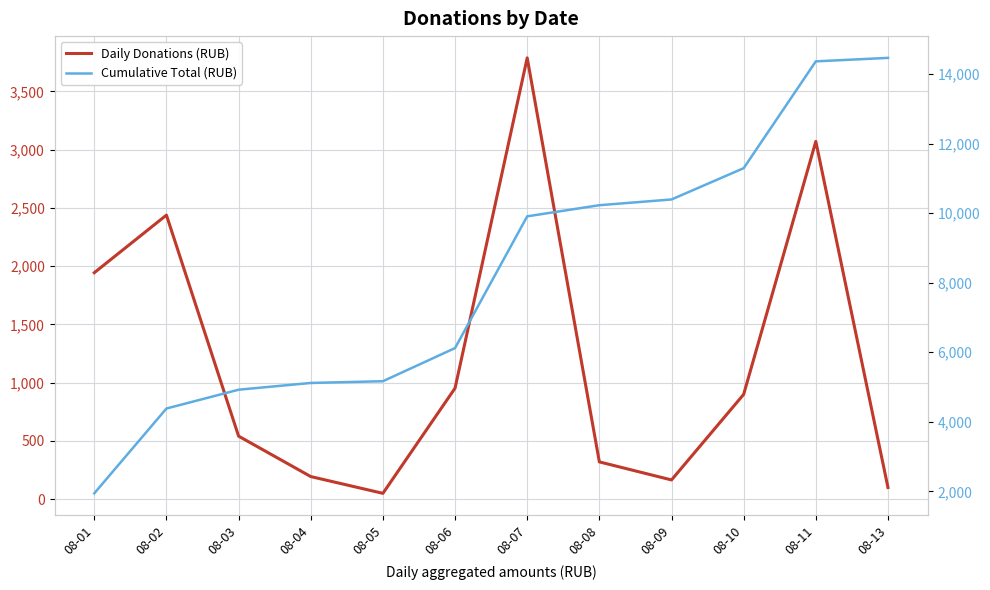

Reading left to right, list all the values displayed in this chart.

Daily Donations (RUB): 08-01=1944.0	08-02=2438.6	08-03=541.0	08-04=194.0	08-05=50.0	08-06=952.8	08-07=3788.2	08-08=320.0	08-09=165.0	08-10=899.6	08-11=3071.2	08-13=100.0
Cumulative Total (RUB): 08-01=1944.0	08-02=4382.6	08-03=4923.6	08-04=5117.6	08-05=5167.6	08-06=6120.4	08-07=9908.6	08-08=10228.6	08-09=10393.6	08-10=11293.2	08-11=14364.4	08-13=14464.4